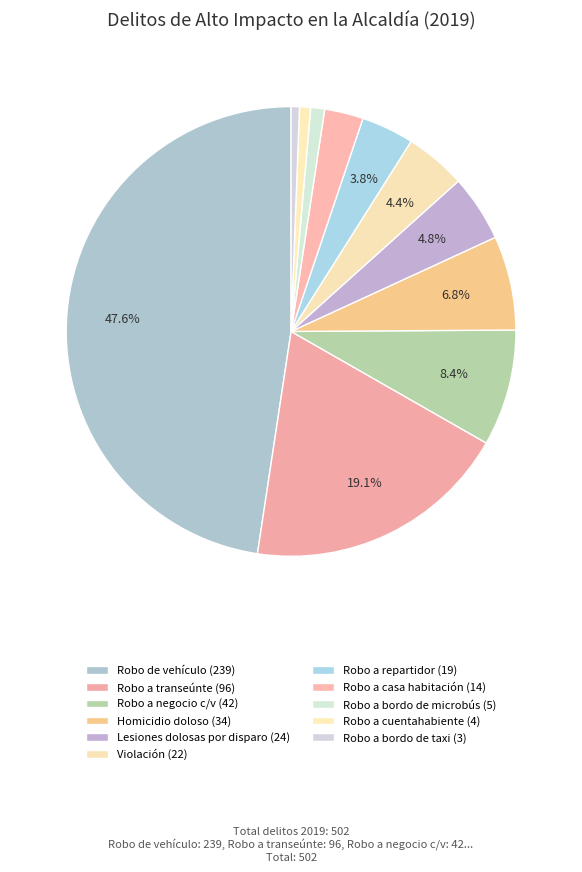

Count the number of slices in the pie.

11